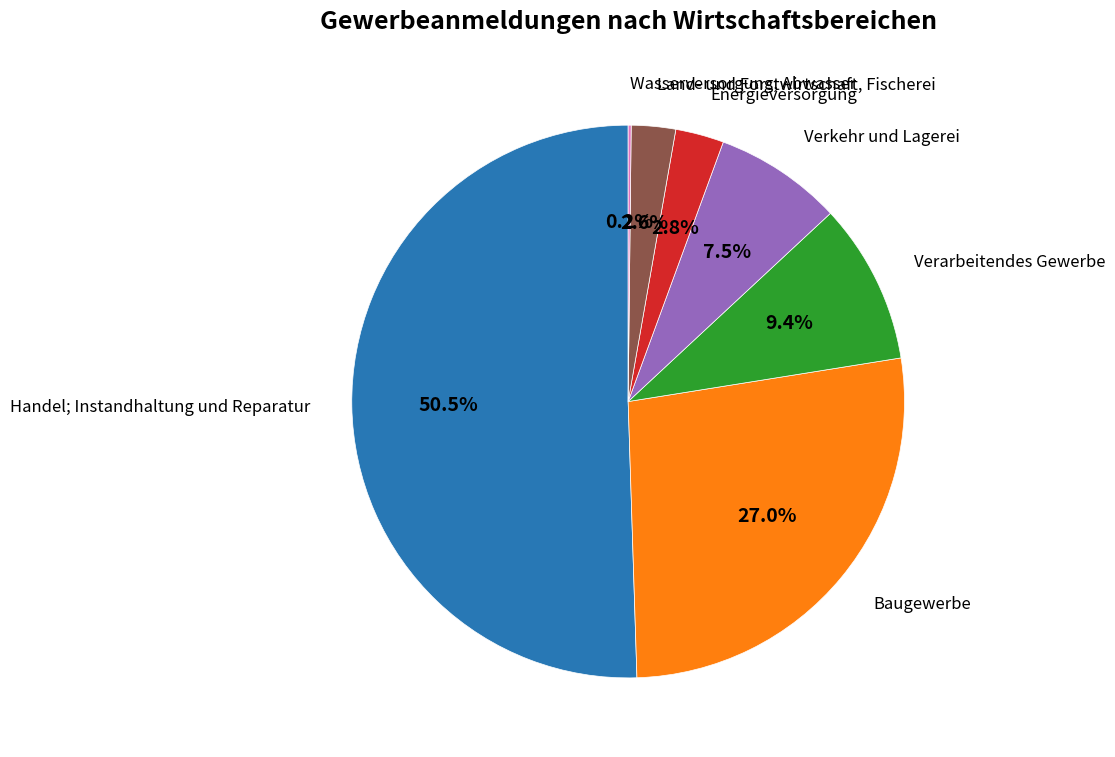

Which slice is the largest?

Handel; Instandhaltung und Reparatur